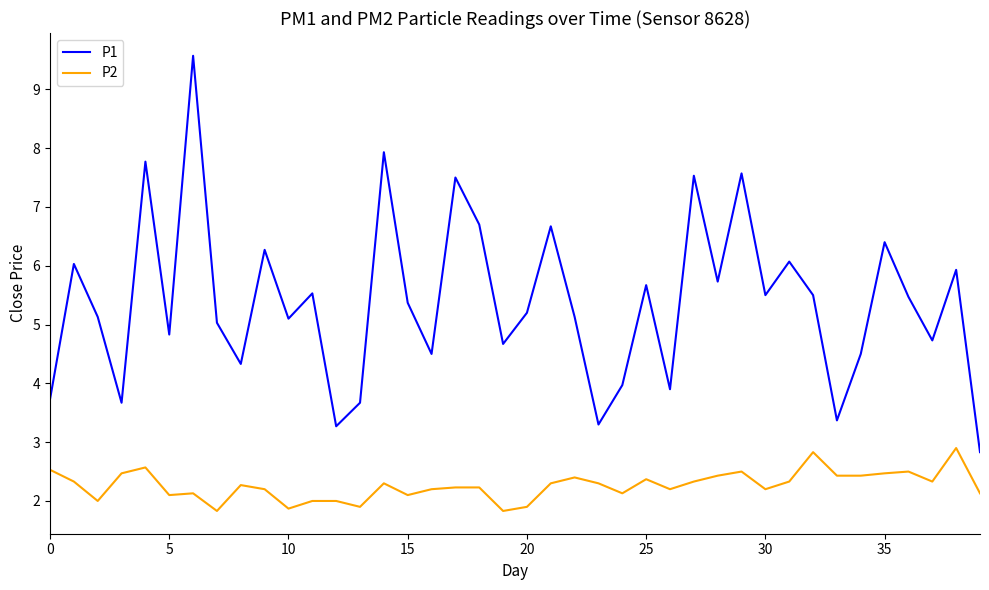

What is the minimum value for P1?

2.8